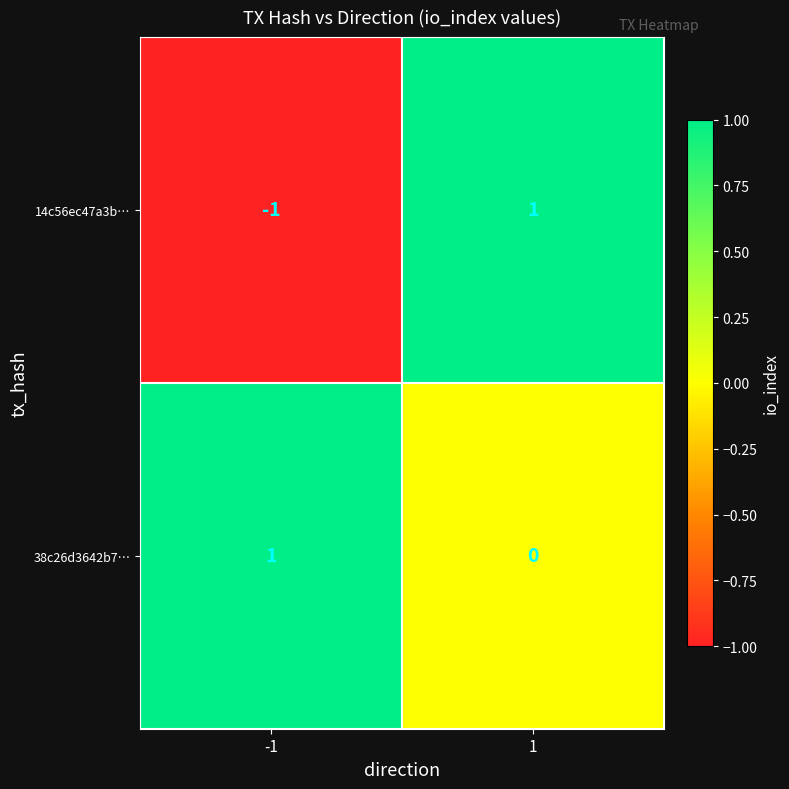

At which category is the sum across all series the highest?

1